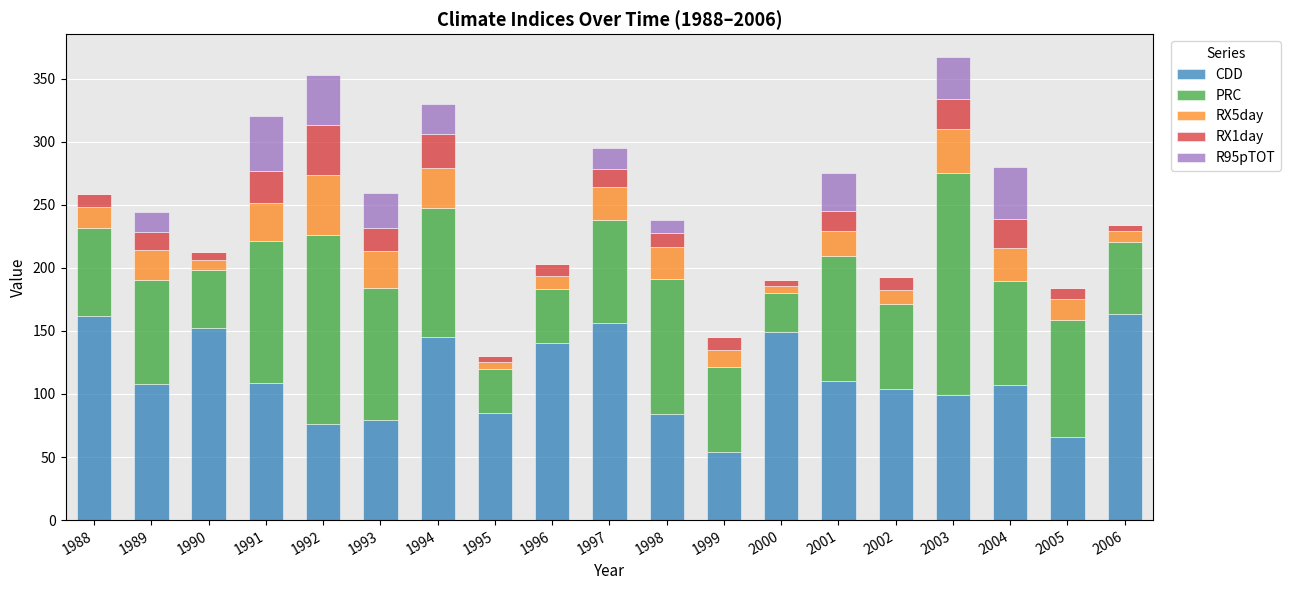

Count the number of data series in this chart.

5